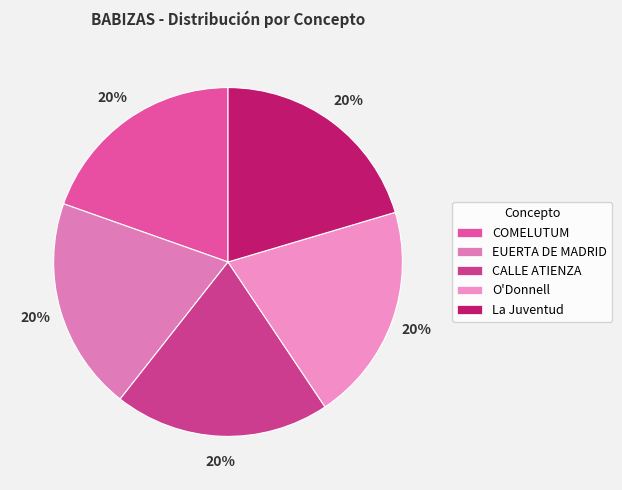

How many segments does this pie chart have?

5